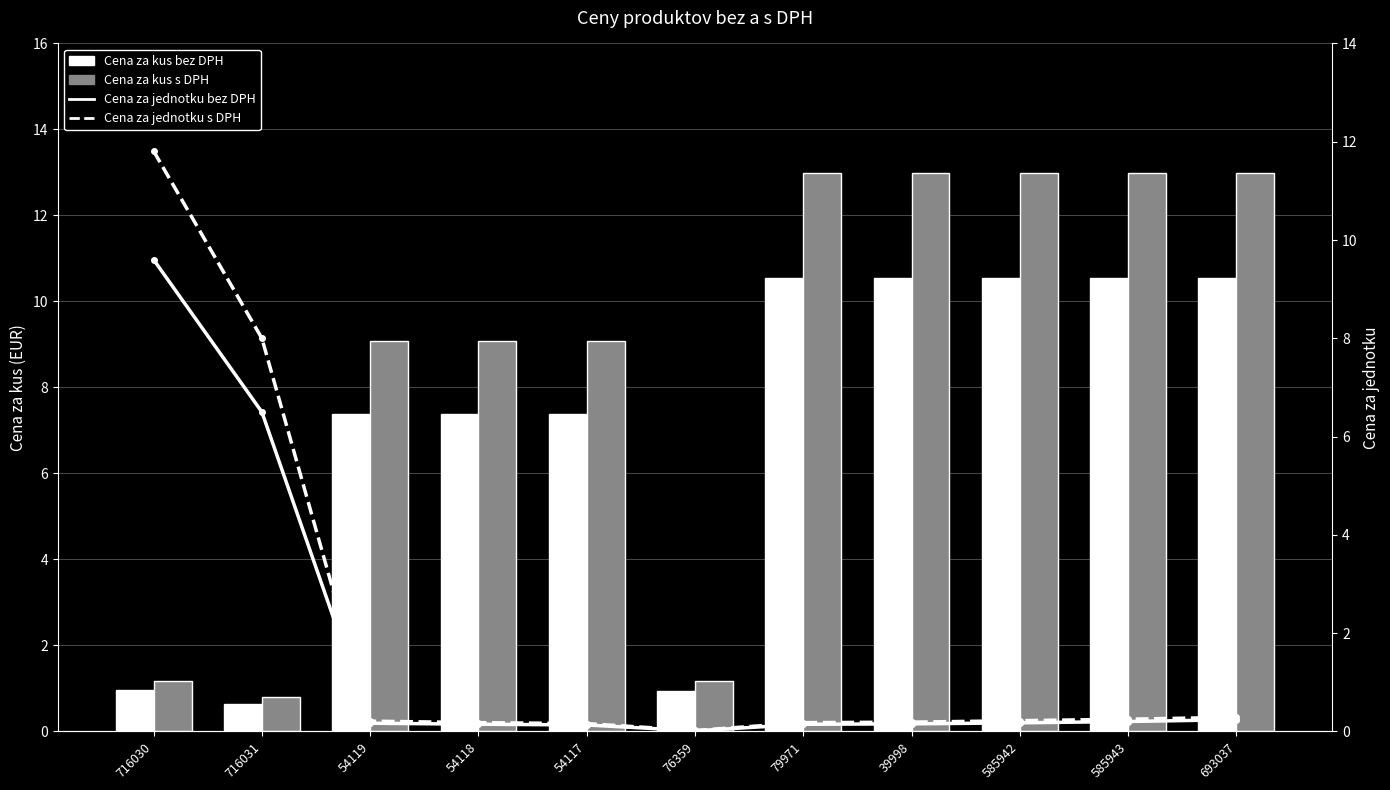

What is the label of the 3rd bar from the right?

585942